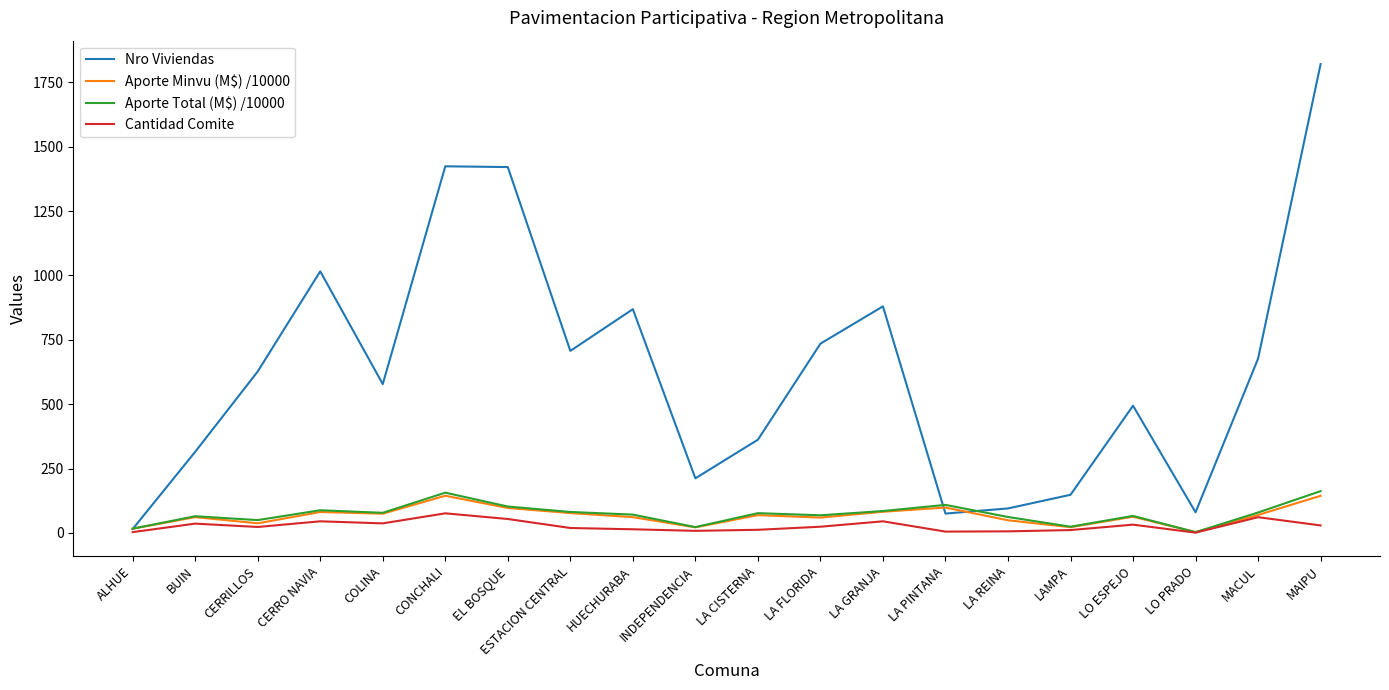

Which series has the largest range (max minus min)?

Nro Viviendas